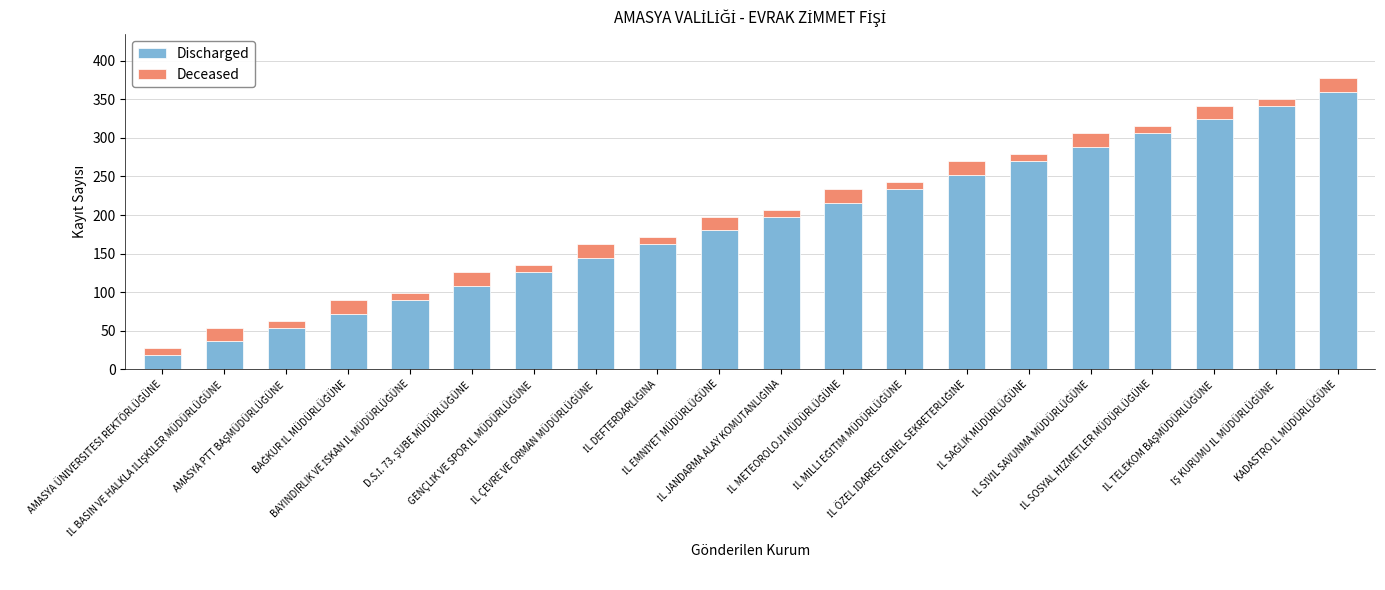

What is the difference between the maximum and minimum values in the Discharged series?

342